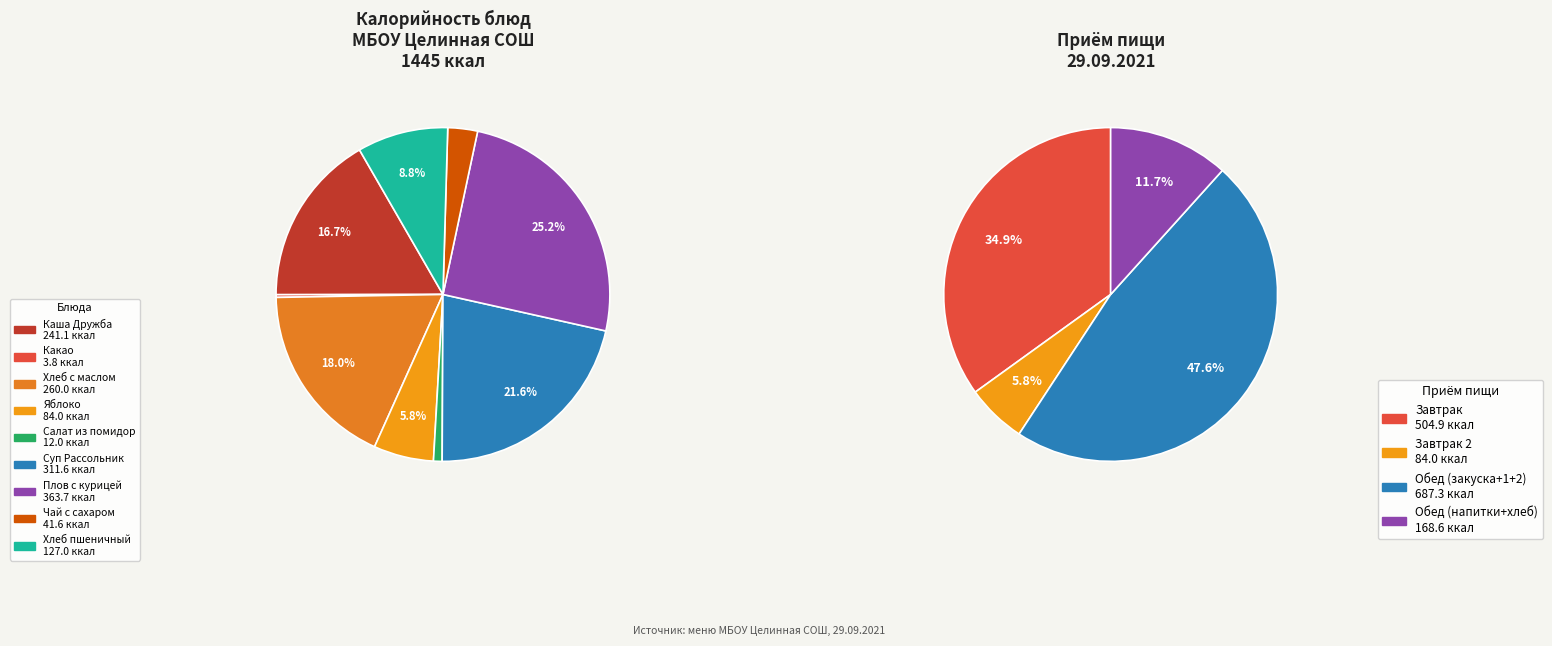

Combined, do Салат из помидор and Чай с сахаром account for over 50%?

No